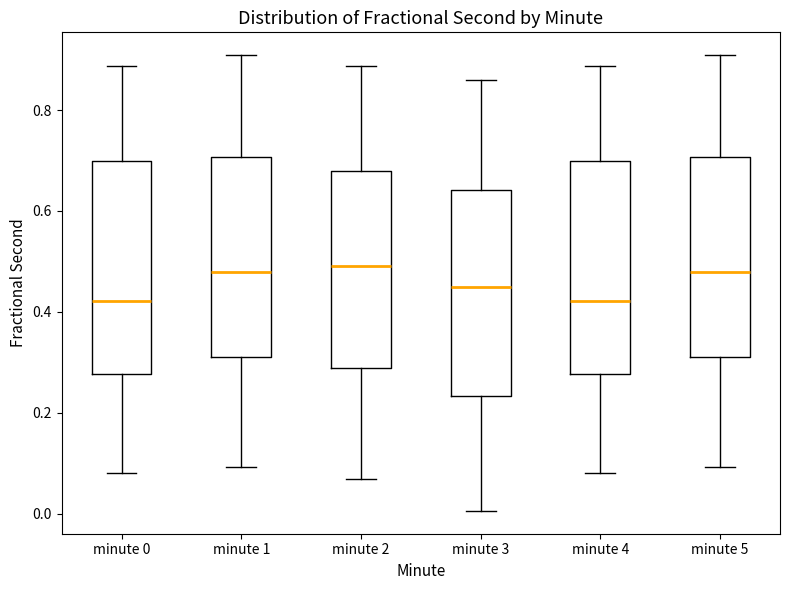

Reading left to right, read every box against the y-axis: the position of its median line, the range the box covers, and the ends of its whiskers. The values are not printed on the chart, so give them approximately, as read against the axis.

minute 0: median 0.42, box 0.28 to 0.70, whiskers 0.08 to 0.88
minute 1: median 0.48, box 0.32 to 0.70, whiskers 0.10 to 0.90
minute 2: median 0.50, box 0.28 to 0.68, whiskers 0.06 to 0.88
minute 3: median 0.46, box 0.24 to 0.64, whiskers 0.00 to 0.86
minute 4: median 0.42, box 0.28 to 0.70, whiskers 0.08 to 0.88
minute 5: median 0.48, box 0.32 to 0.70, whiskers 0.10 to 0.90